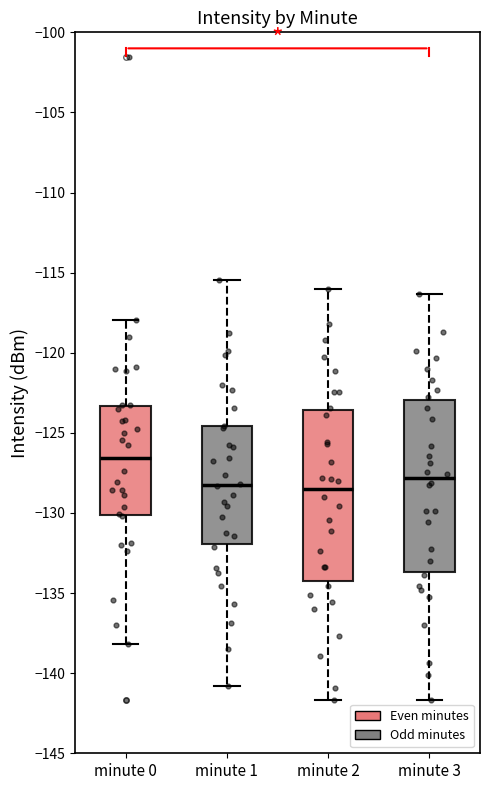

Where is the lower edge of the box for minute 2 on the y-axis? The values are not printed on the chart, so give them approximately, as read against the axis.

-134.5